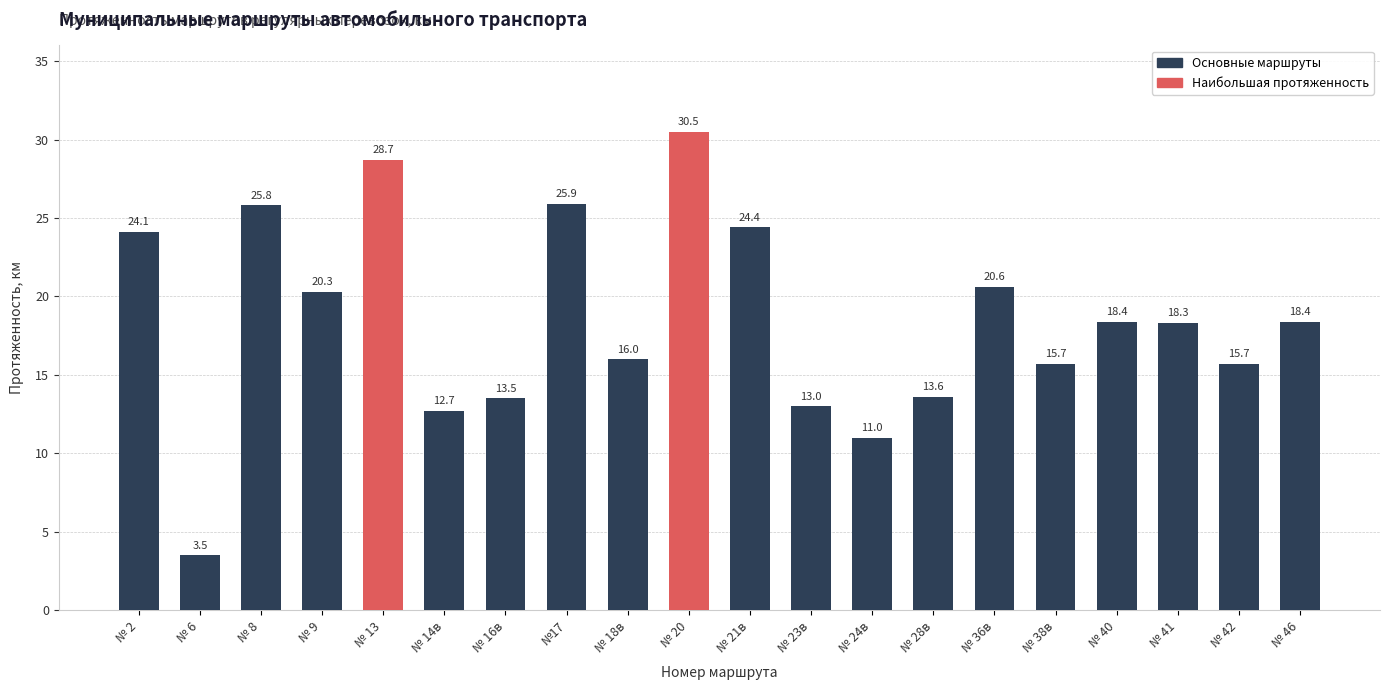

The value at № 20 is 20.6. True or false?

False